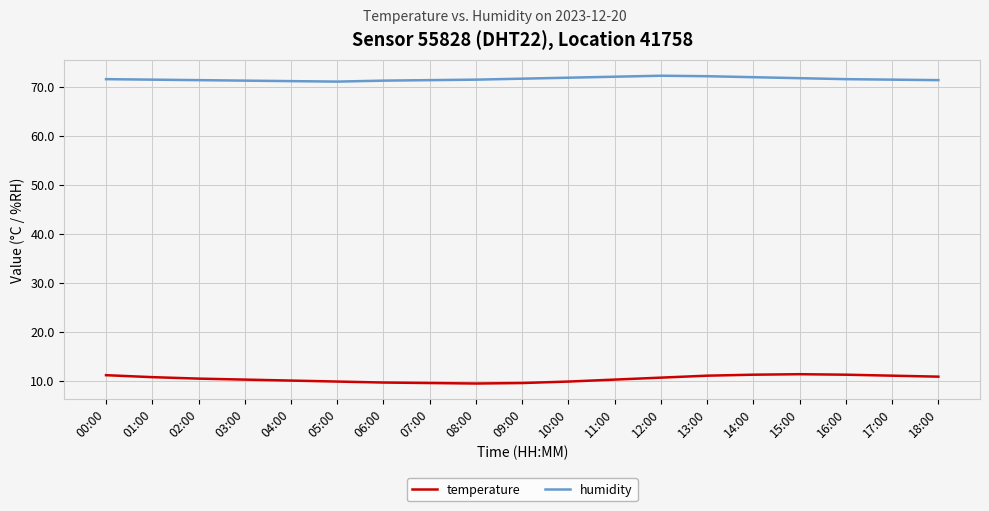

How many lines are shown in the chart?

2